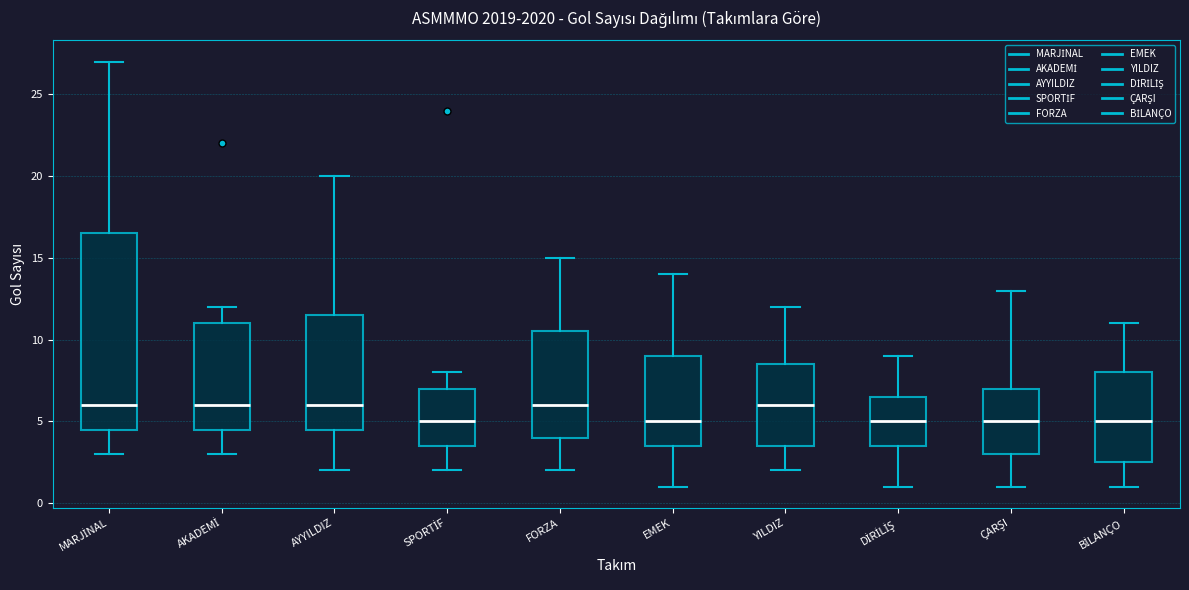

Reading left to right, transcribe this box plot: for each box, give where its median line is, the range the box spans, and where its two whiskers end, as read against the y-axis. The values are not printed on the chart, so give them approximately, as read against the axis.

MARJİNAL: median 6.0, box 4.5 to 16.5, whiskers 3.0 to 27.0
AKADEMİ: median 6.0, box 4.5 to 11.0, whiskers 3.0 to 12.0
AYYILDIZ: median 6.0, box 4.5 to 11.5, whiskers 2.0 to 20.0
SPORTİF: median 5.0, box 3.5 to 7.0, whiskers 2.0 to 8.0
FORZA: median 6.0, box 4.0 to 10.5, whiskers 2.0 to 15.0
EMEK: median 5.0, box 3.5 to 9.0, whiskers 1.0 to 14.0
YILDIZ: median 6.0, box 3.5 to 8.5, whiskers 2.0 to 12.0
DİRİLİŞ: median 5.0, box 3.5 to 6.5, whiskers 1.0 to 9.0
ÇARŞI: median 5.0, box 3.0 to 7.0, whiskers 1.0 to 13.0
BİLANÇO: median 5.0, box 2.5 to 8.0, whiskers 1.0 to 11.0